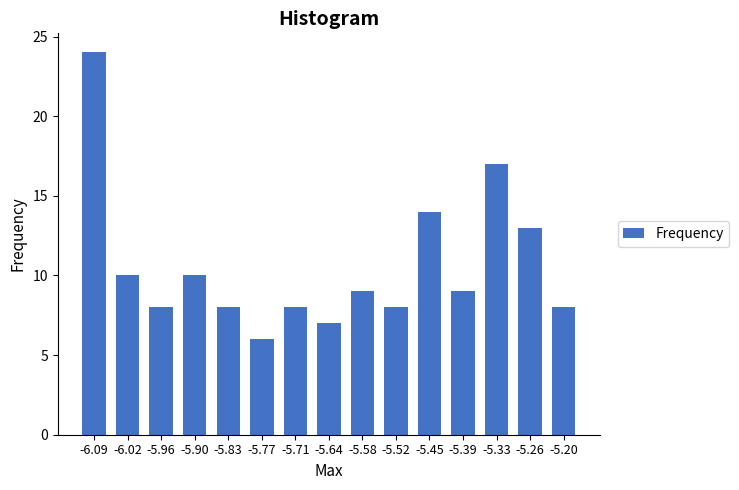

Reading left to right, list all the values displayed in this chart.

-6.09=24	-6.02=10	-5.96=8	-5.90=10	-5.83=8	-5.77=6	-5.71=8	-5.64=7	-5.58=9	-5.52=8	-5.45=14	-5.39=9	-5.33=17	-5.26=13	-5.20=8